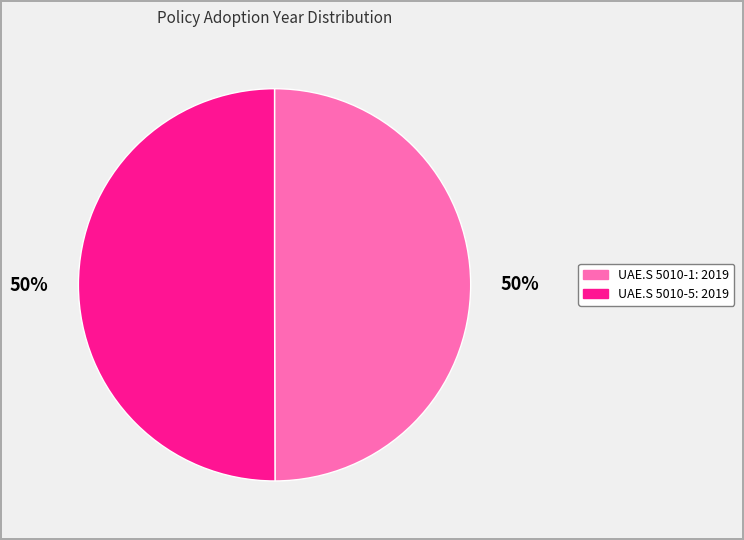

Combined, do UAE.S 5010-5: 2019 and UAE.S 5010-1: 2019 account for over 50%?

Yes